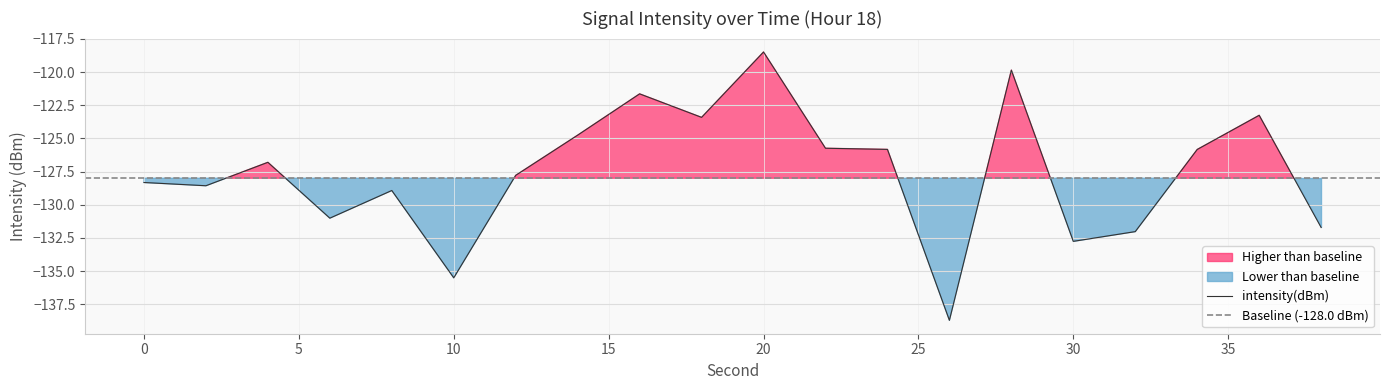

At which category does the data reach its first local peak?

4